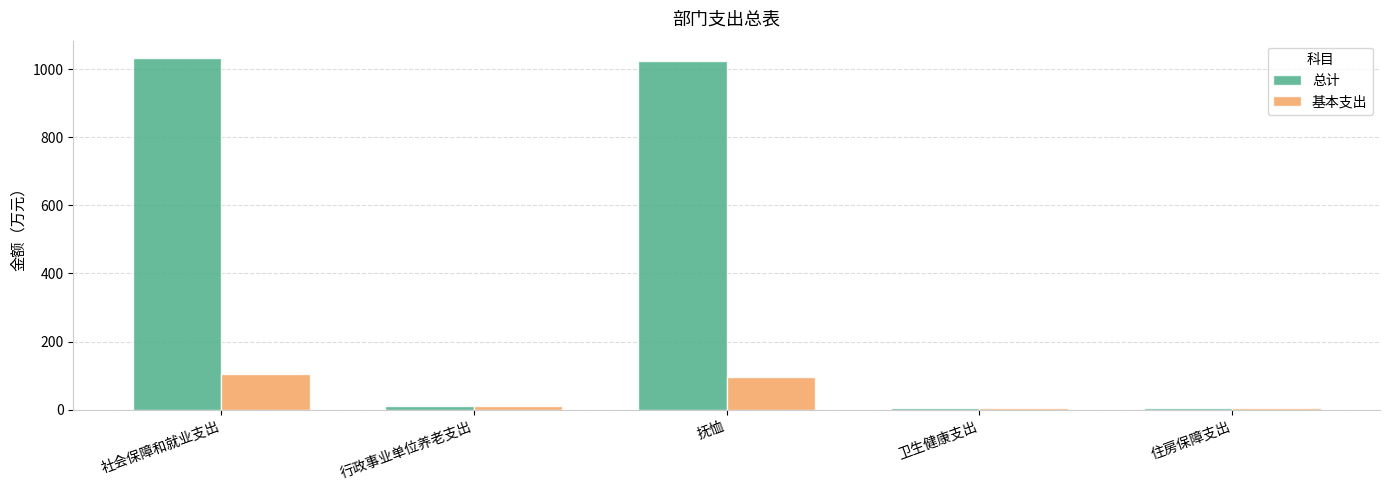

At which category is the sum across all series the highest?

社会保障和就业支出